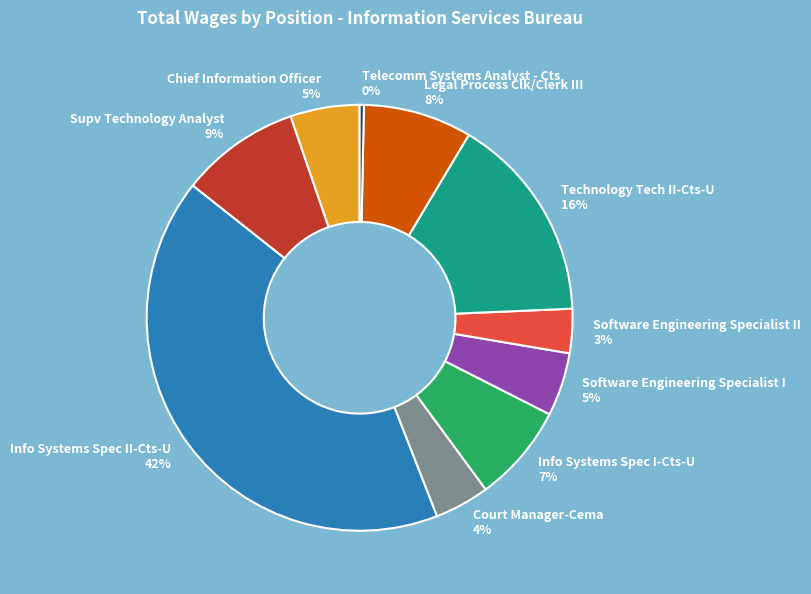

Do Info Systems Spec II-Cts-U 42% and Telecomm Systems Analyst - Cts 0% together represent more than half of the pie?

No